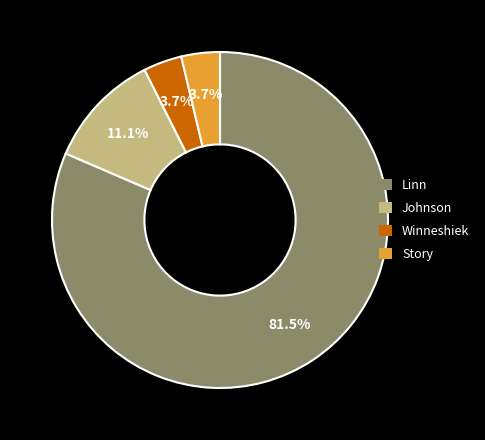

How many slices are in this pie chart?

4